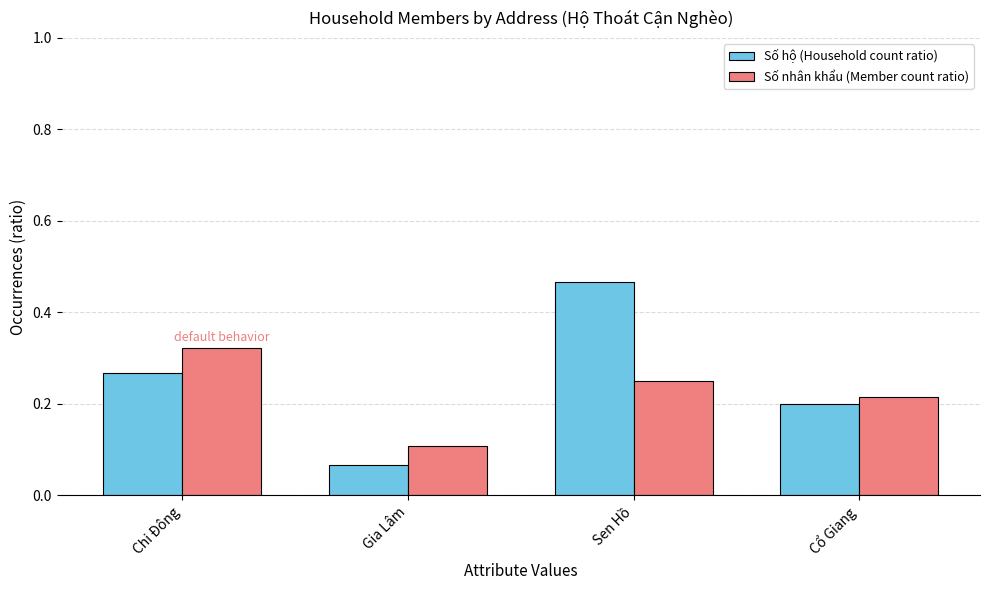

Which category has the lowest value in the Số nhân khẩu (Member count ratio) series?

Gia Lâm